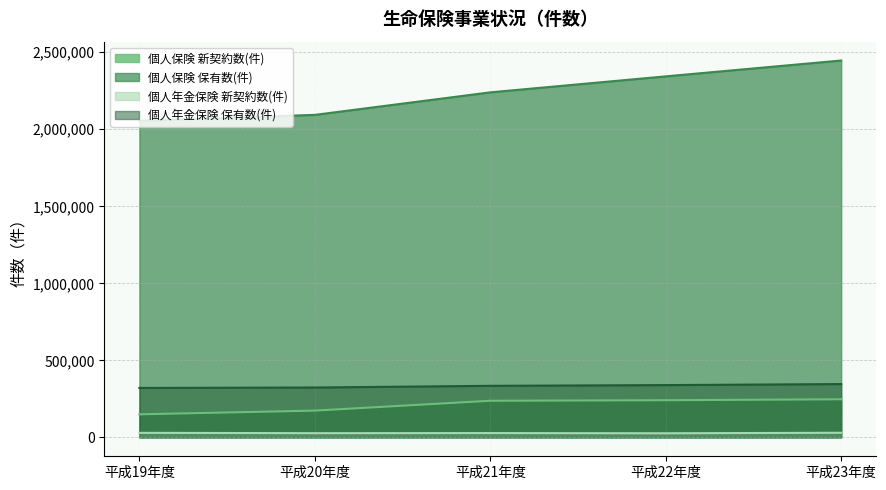

Rank the series at 平成21年度 from lowest to highest value.

個人年金保険 新契約数(件), 個人保険 新契約数(件), 個人年金保険 保有数(件), 個人保険 保有数(件)